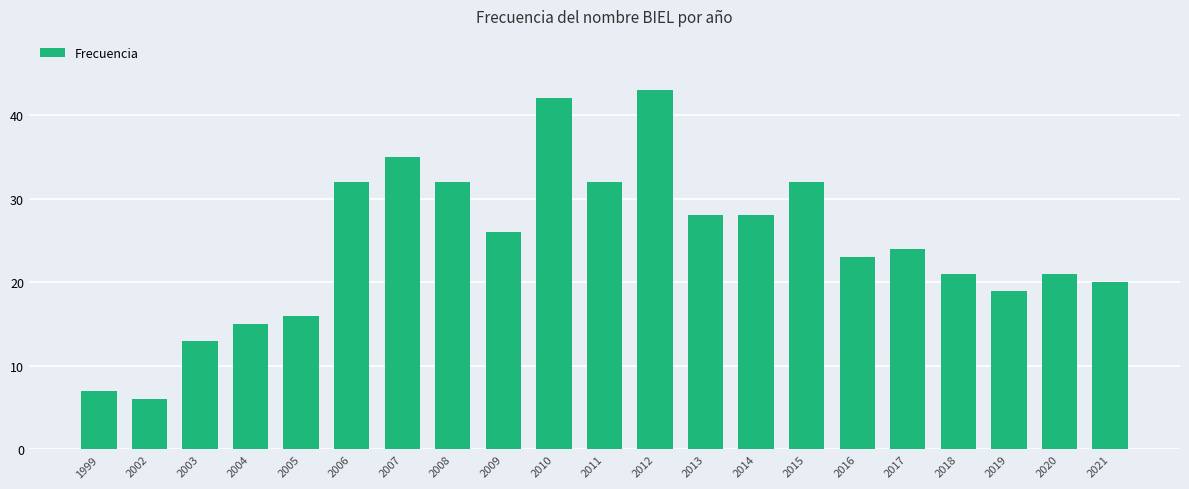

What value does the data have at 2017, to the nearest 5?

25